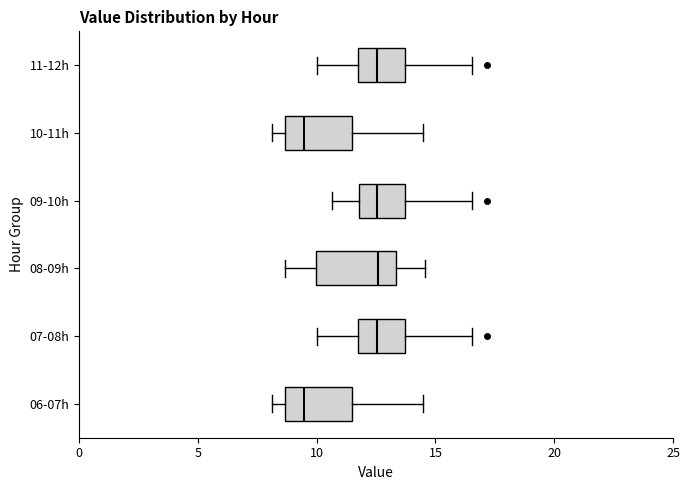

Comparing the boxes themselves (not the whiskers), which one is the widest?

08-09h